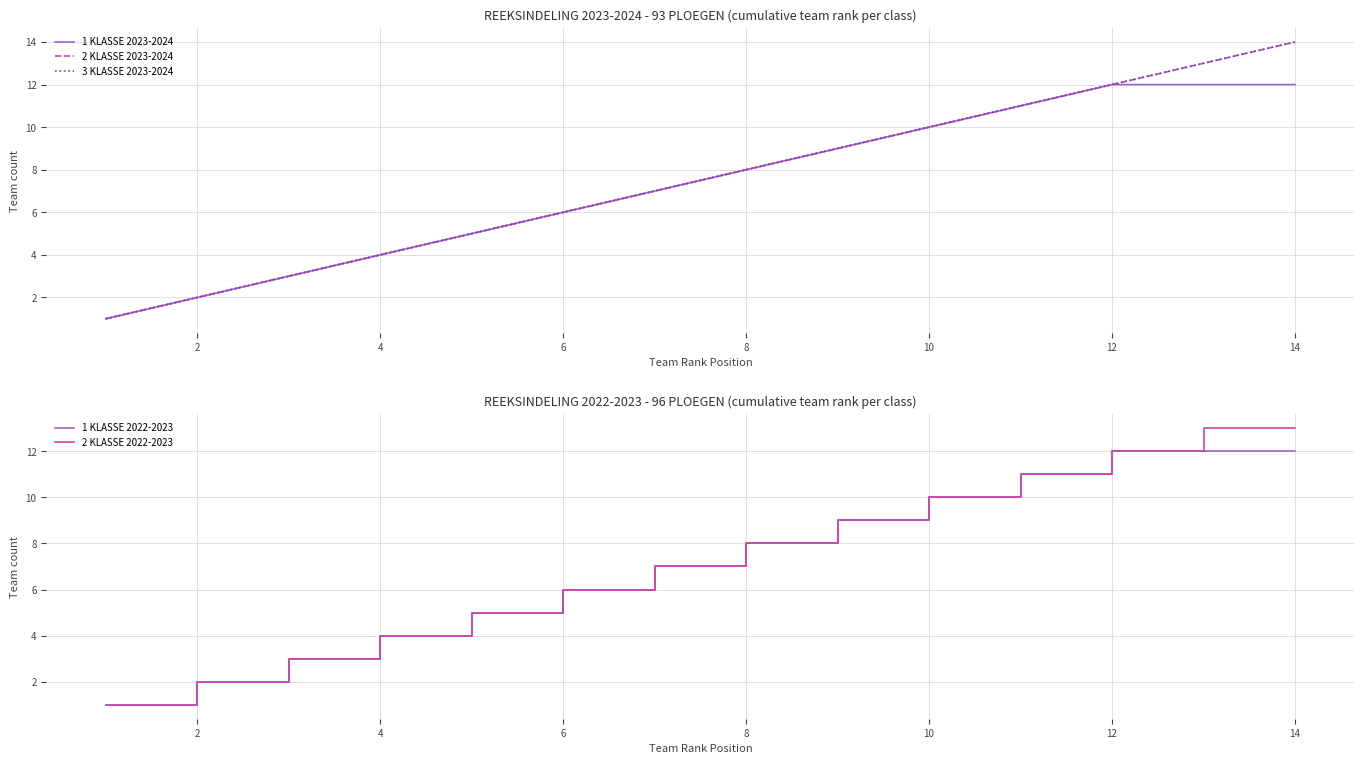

Is it true that 2 KLASSE 2022-2023 equals 15 at 10?

False